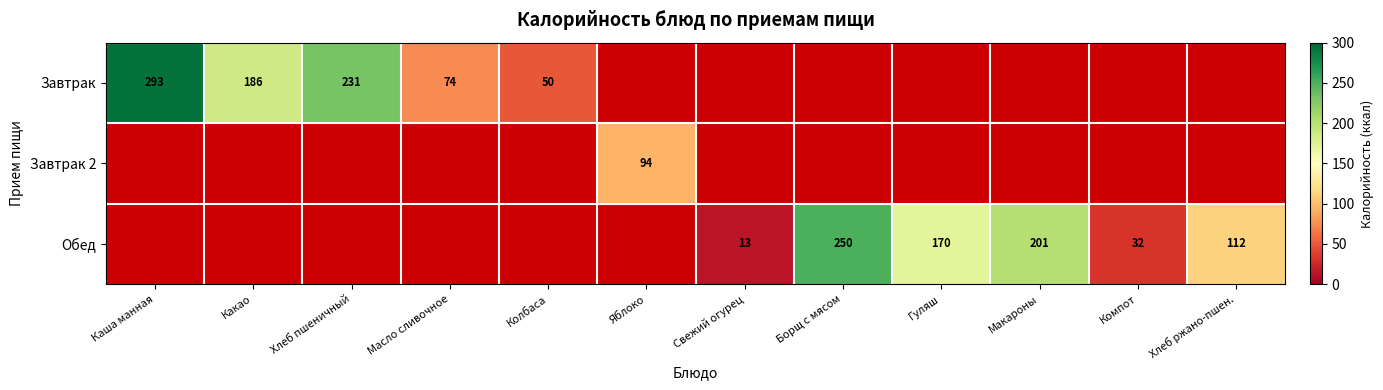

What is the difference between the Обед values at Гуляш and Компот?

138